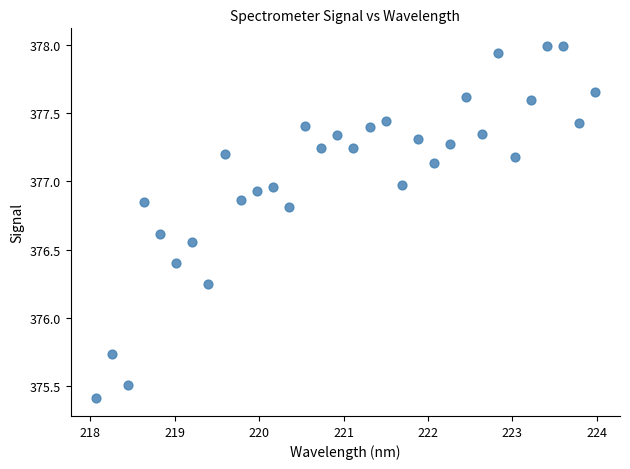

What is the range of X values (max minus min)?

5.9